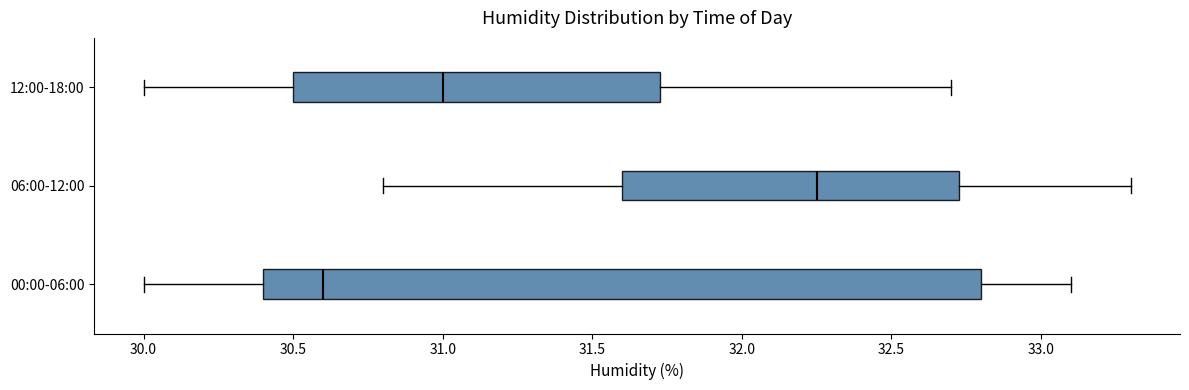

Reading bottom to top, read every box against the x-axis: the position of its median line, the range the box covers, and the ends of its whiskers. The values are not printed on the chart, so give them approximately, as read against the axis.

00:00-06:00: median 30.60, box 30.40 to 32.80, whiskers 30.00 to 33.10
06:00-12:00: median 32.25, box 31.60 to 32.75, whiskers 30.80 to 33.30
12:00-18:00: median 31.00, box 30.50 to 31.75, whiskers 30.00 to 32.70